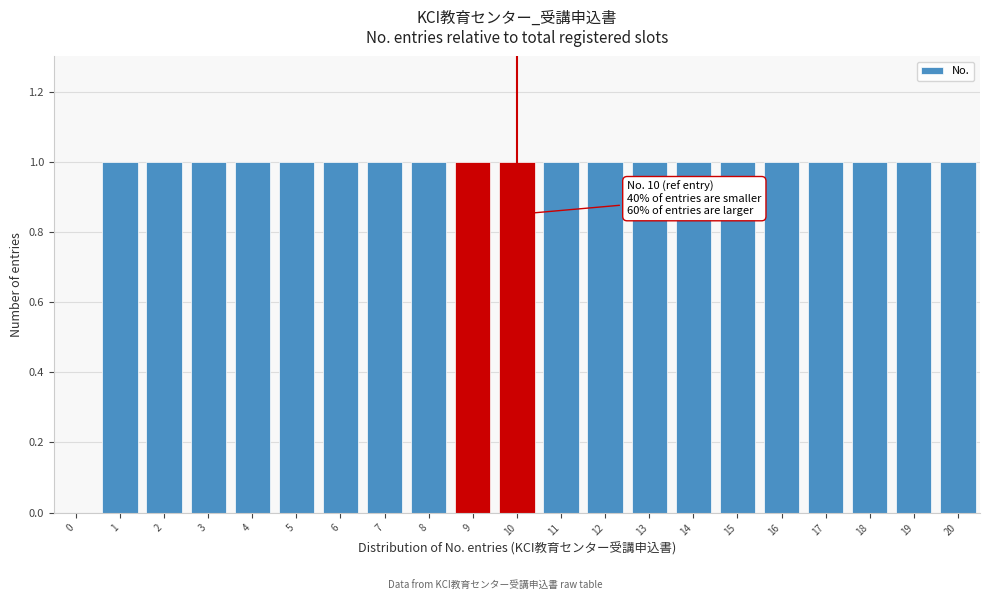

Reading right to left, extract all data points from this chart.

20=1	19=1	18=1	17=1	16=1	15=1	14=1	13=1	12=1	11=1	10=1	9=1	8=1	7=1	6=1	5=1	4=1	3=1	2=1	1=1	0=0